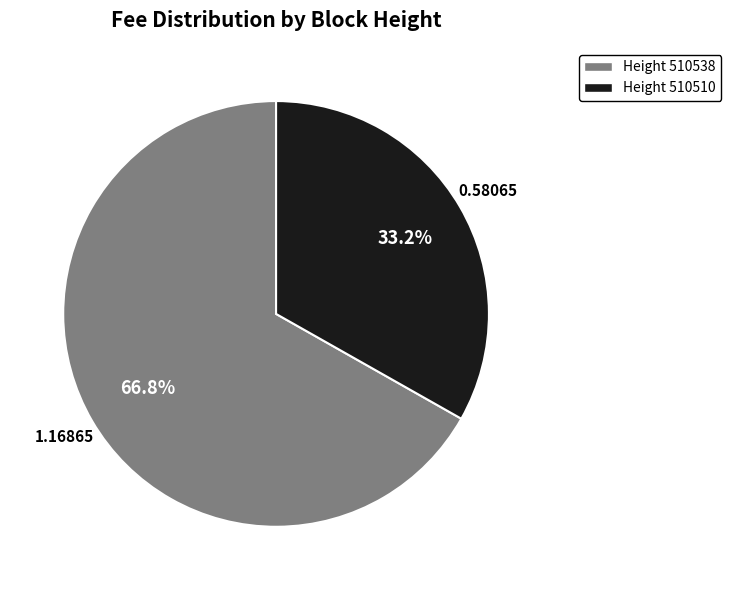

Is there a majority slice in this chart?

Yes